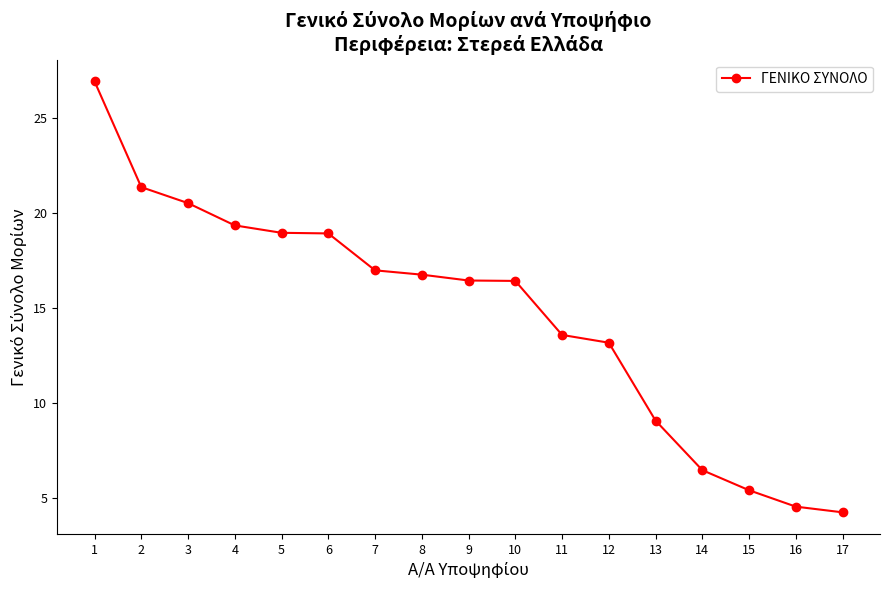

What is the smallest value displayed?

4.3